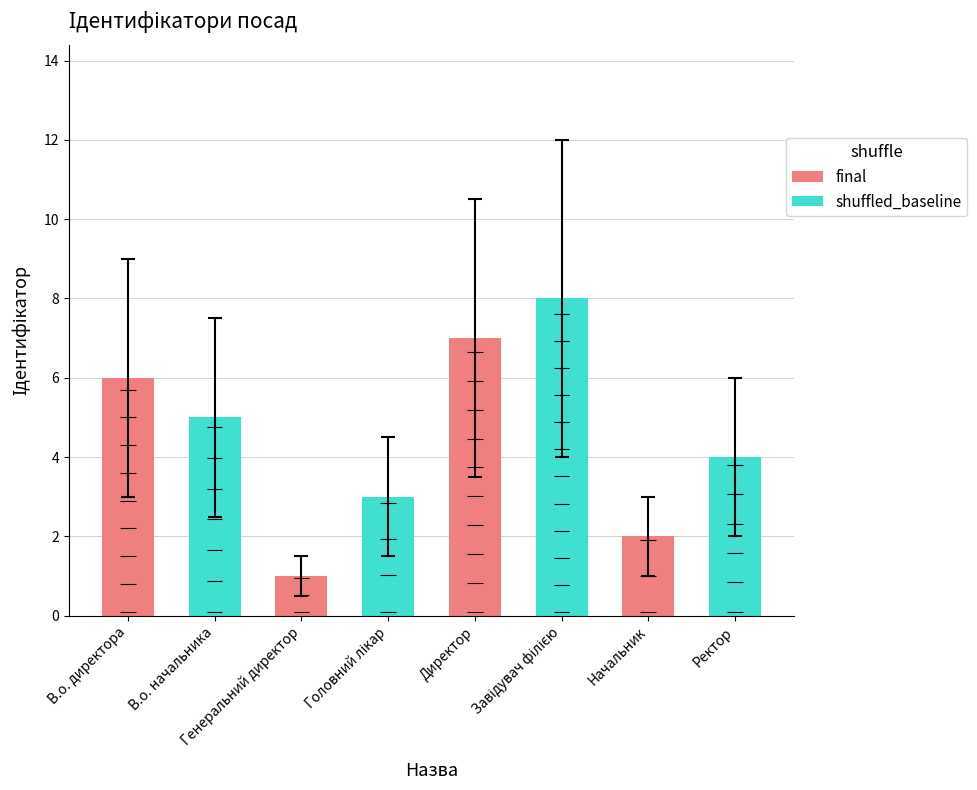

What is the difference between the maximum and minimum values?

7